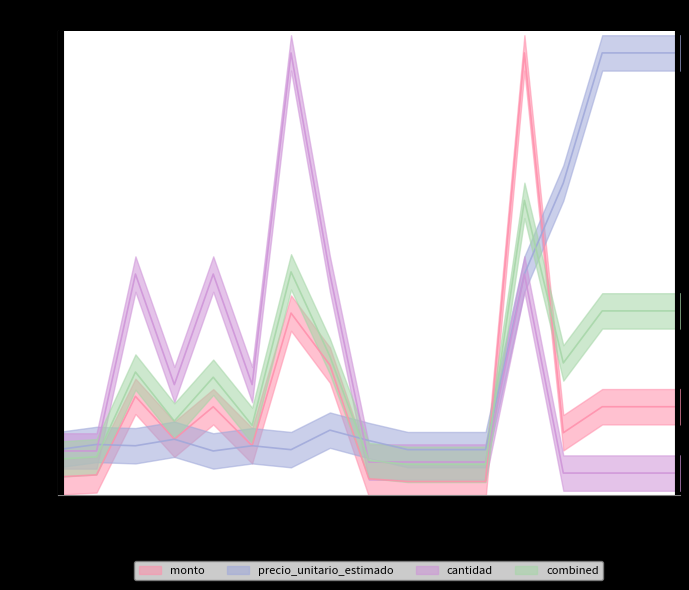

Which category has the lowest value across all series?

10